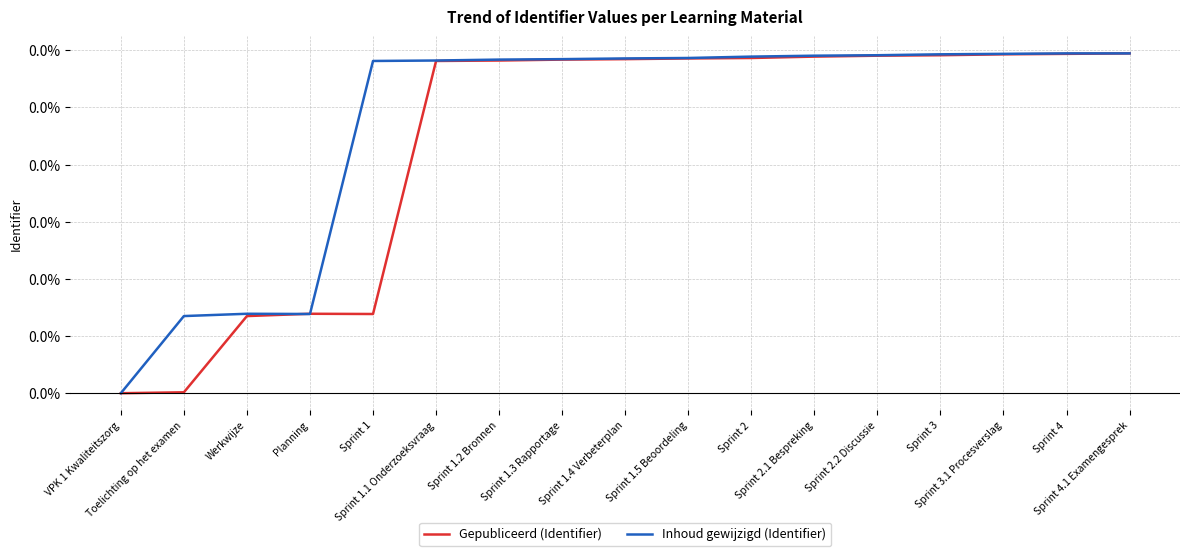

What is the label of the 11th point from the left?

Sprint 2